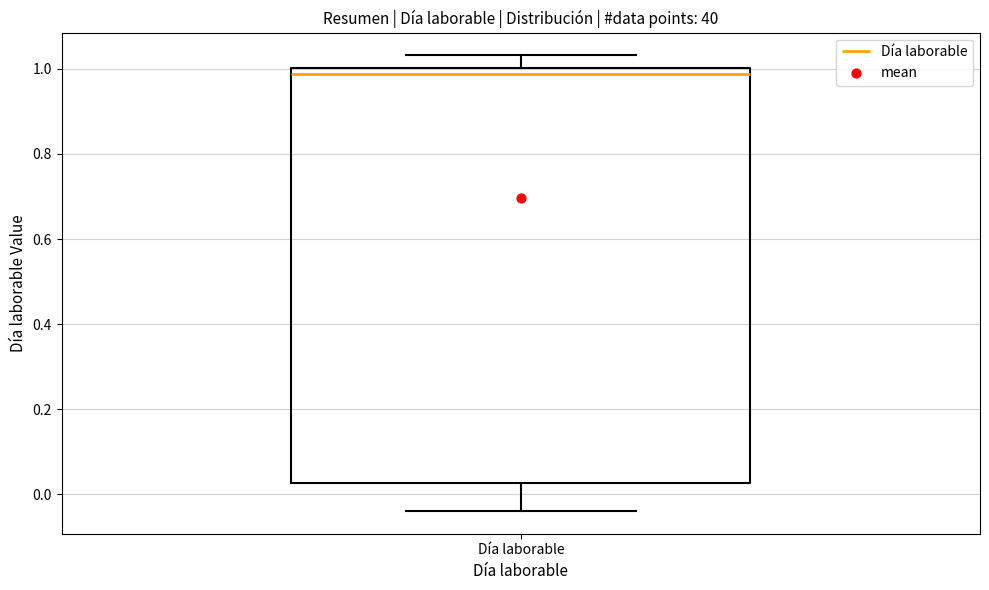

Transcribe this box plot: give where the median line is, the range the box spans, and where the two whiskers end, as read against the y-axis. The values are not printed on the chart, so give them approximately, as read against the axis.

median 0.98, box 0.02 to 1.00, whiskers -0.04 to 1.04